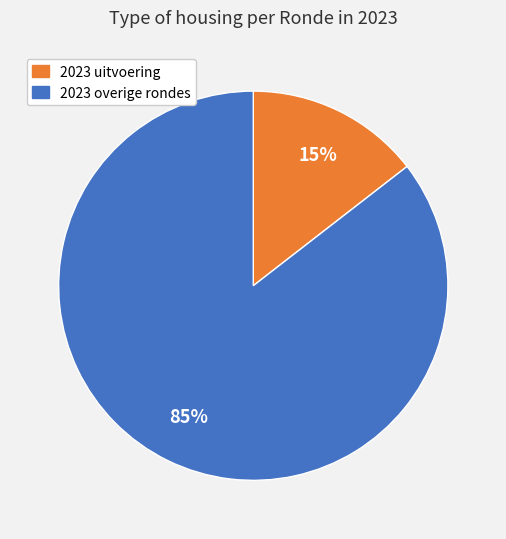

Is there any slice that represents more than half of the pie?

Yes